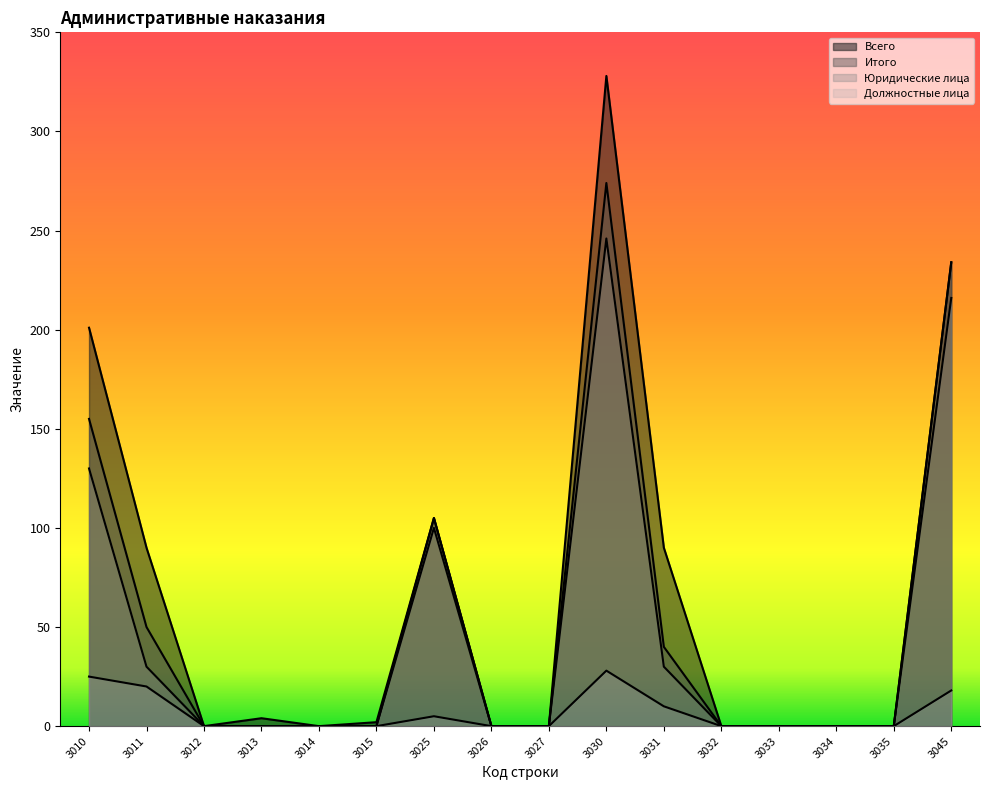

What is the sum of the Должностные лица values at 3031 and 3027?

10